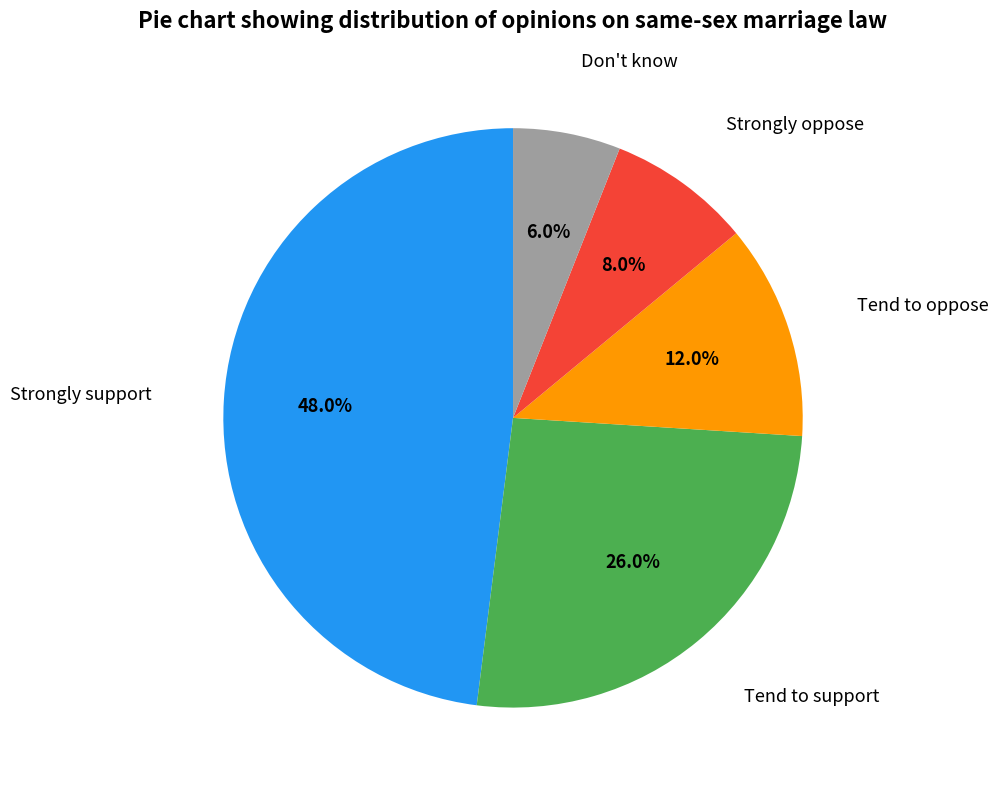

True or false: Tend to oppose accounts for 12% of the total.

True